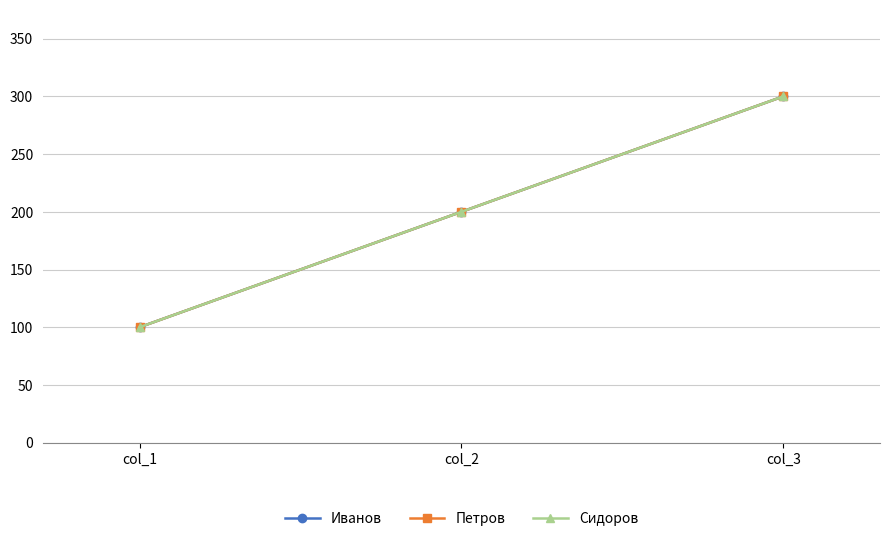

Which category has the highest value in the Сидоров series?

col_3